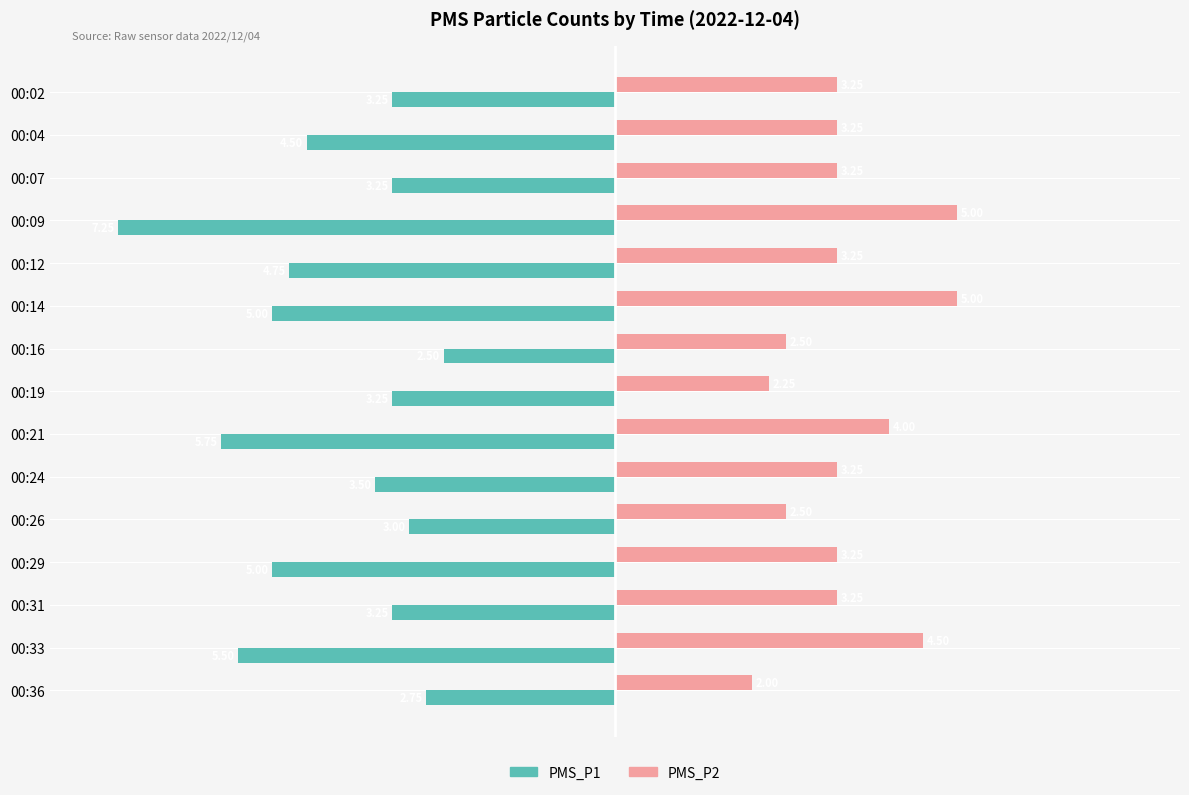

What are all the series names shown in the legend?

PMS_P1, PMS_P2